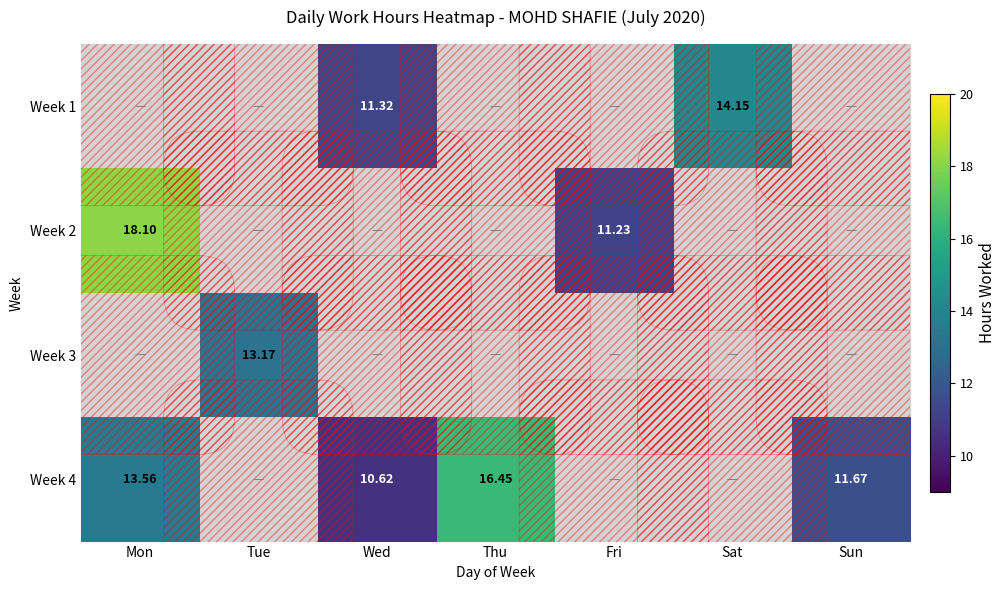

What is the difference between the highest and lowest values at Thu?

16.4